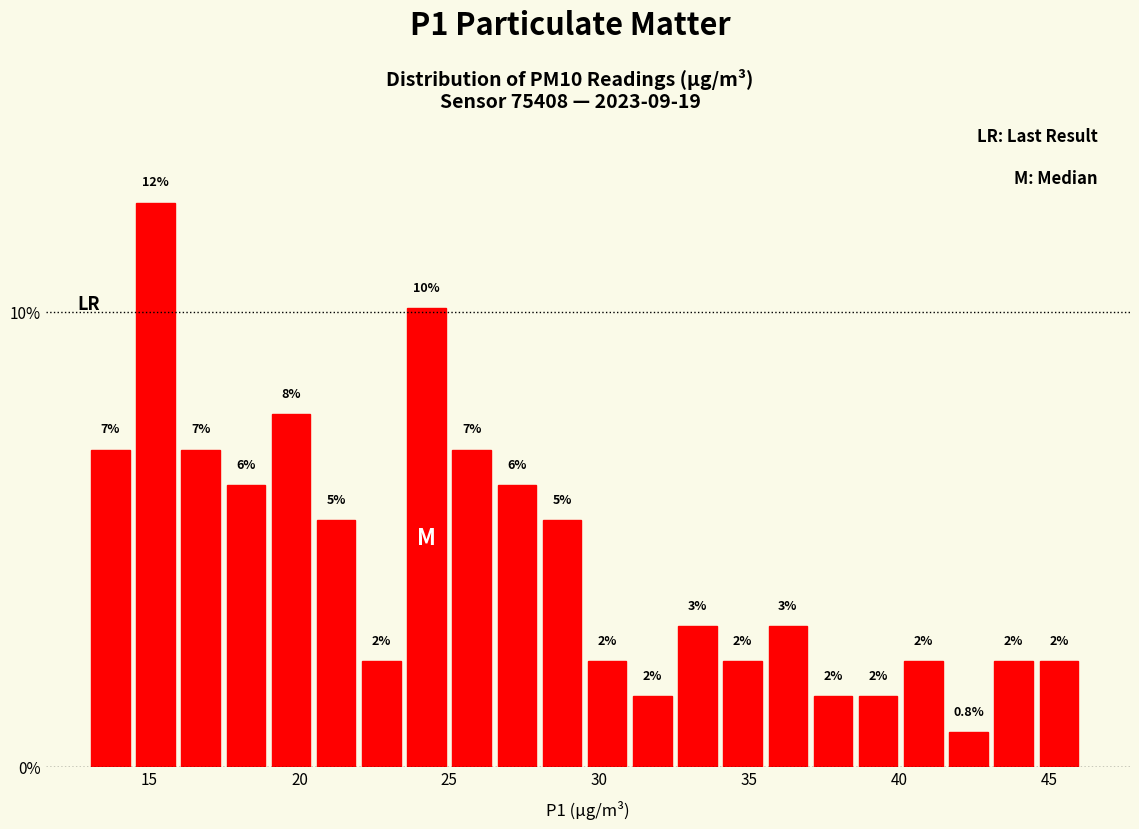

Around what value on the x-axis is the tallest bar? Give the approximate position of its centre, as read against the axis.

15.0